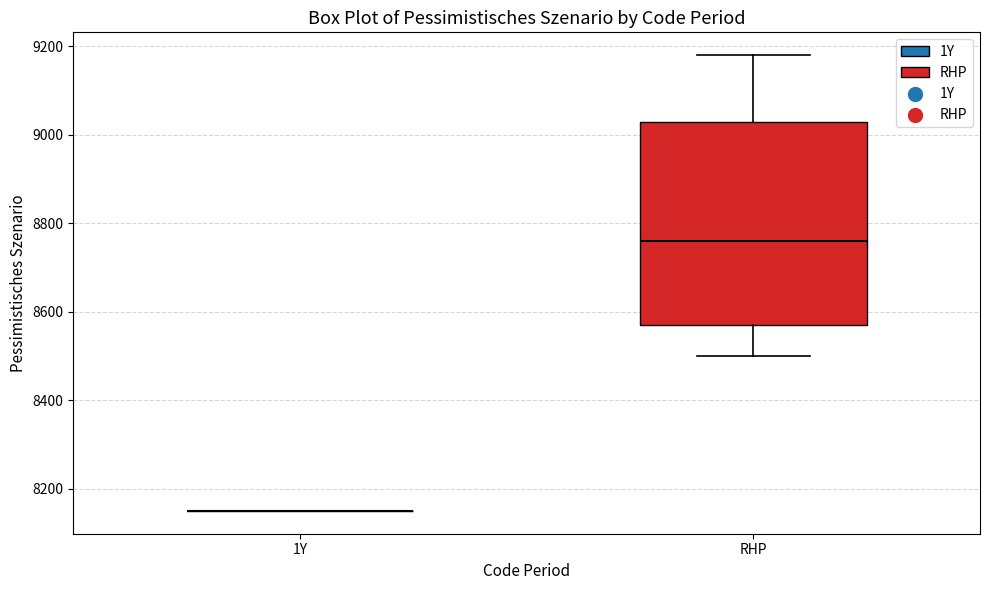

Reading left to right, transcribe this box plot: for each box, give where its median line is, the range the box spans, and where its two whiskers end, as read against the y-axis. The values are not printed on the chart, so give them approximately, as read against the axis.

1Y: box collapsed to a line at 8160, whiskers 8160 to 8160
RHP: median 8760, box 8580 to 9040, whiskers 8500 to 9180